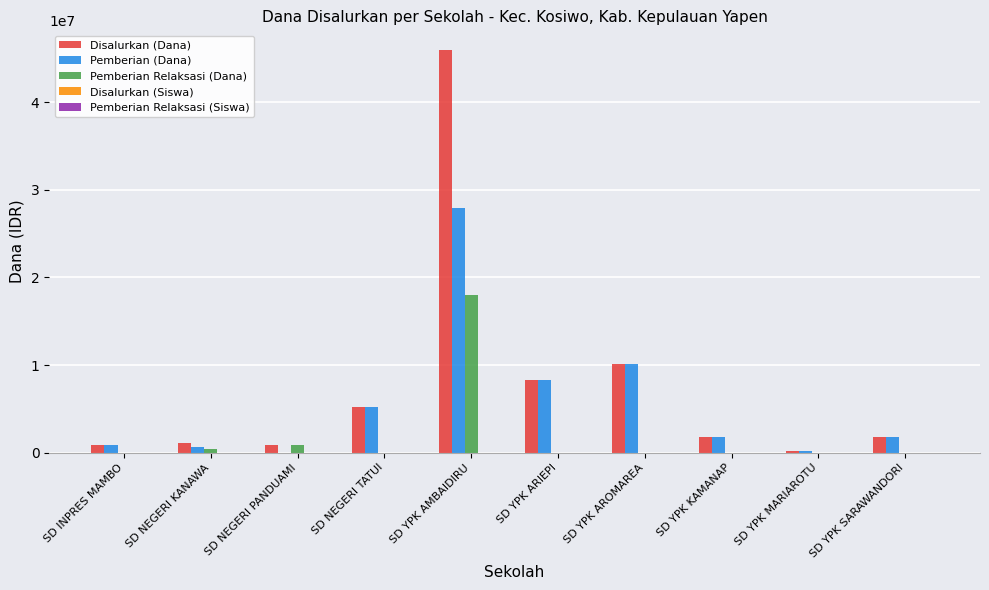

At which category is the sum across all series the highest?

SD YPK AMBAIDIRU